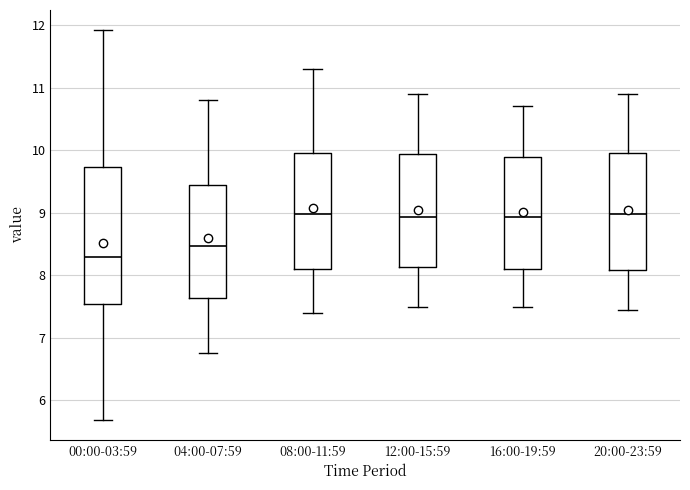

Reading left to right, transcribe this box plot: for each box, give where its median line is, the range the box spans, and where its two whiskers end, as read against the y-axis. The values are not printed on the chart, so give them approximately, as read against the axis.

00:00-03:59: median 8.3, box 7.5 to 9.7, whiskers 5.7 to 11.9
04:00-07:59: median 8.5, box 7.6 to 9.4, whiskers 6.8 to 10.8
08:00-11:59: median 9.0, box 8.1 to 10.0, whiskers 7.4 to 11.3
12:00-15:59: median 8.9, box 8.1 to 9.9, whiskers 7.5 to 10.9
16:00-19:59: median 8.9, box 8.1 to 9.9, whiskers 7.5 to 10.7
20:00-23:59: median 9.0, box 8.1 to 10.0, whiskers 7.5 to 10.9